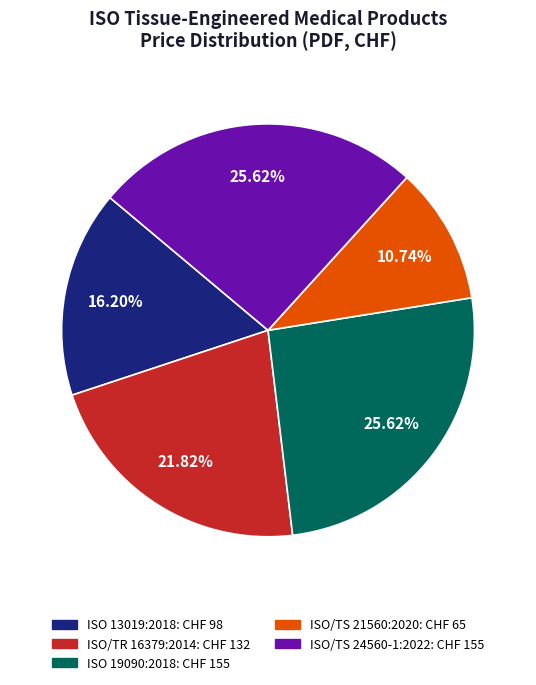

Is there any slice that represents more than half of the pie?

No